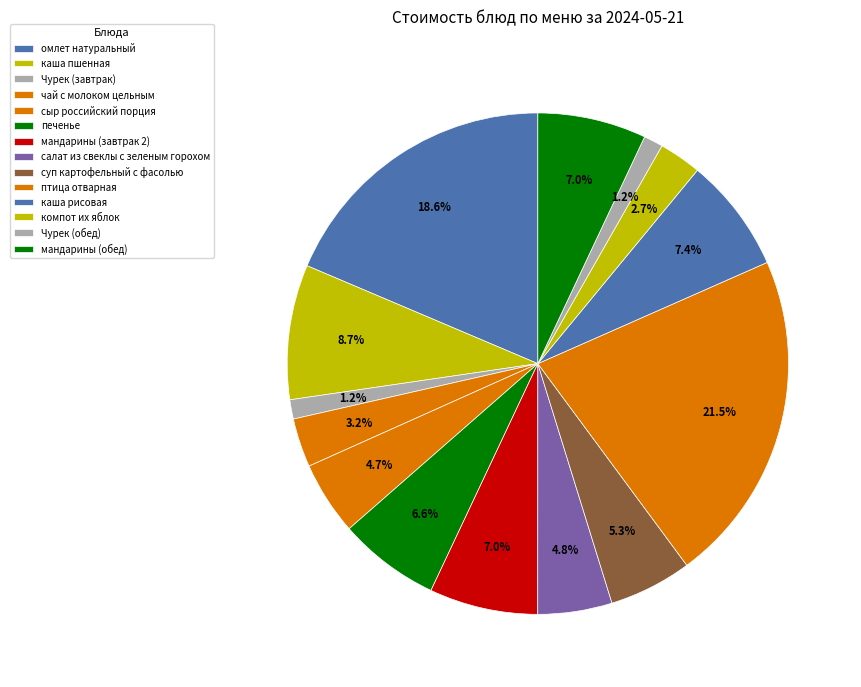

To the nearest percent, what is the combined percentage of печенье and Чурек (обед)?

8%